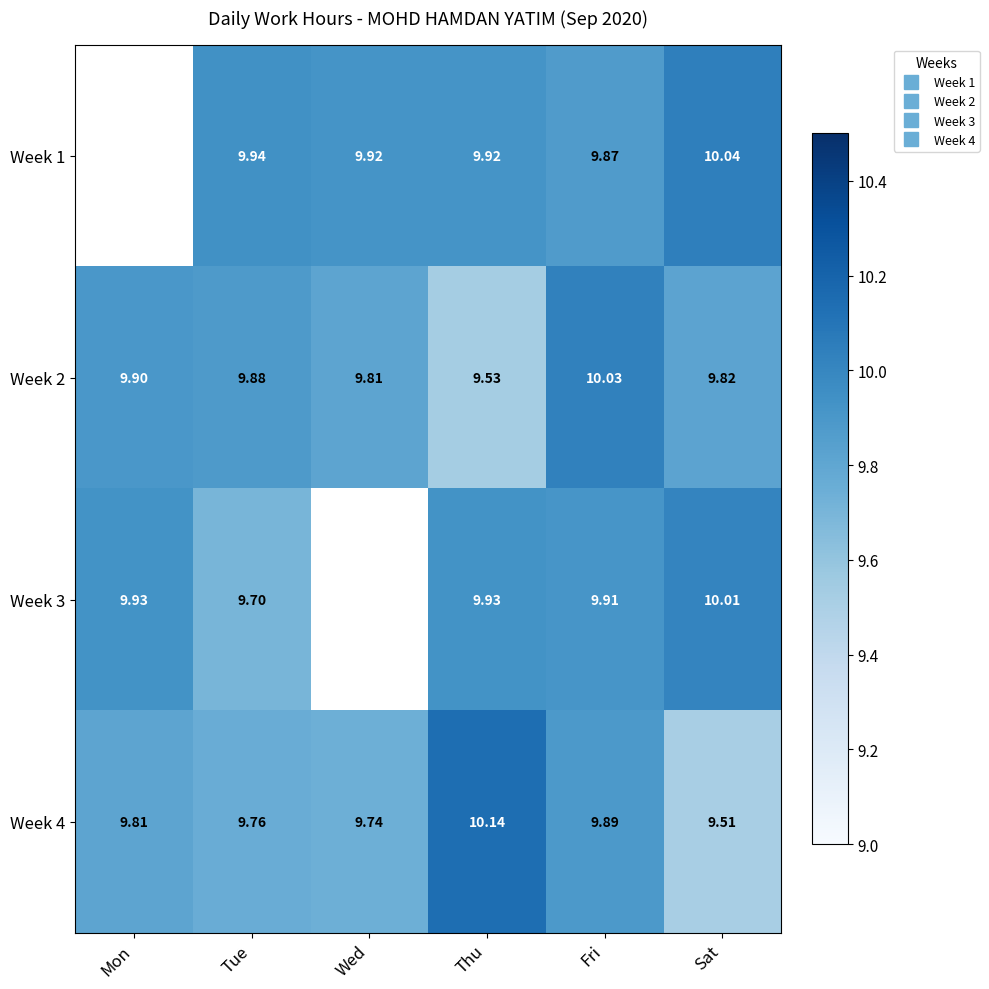

The value of Week 3 at Mon is 9.9. True or false?

True